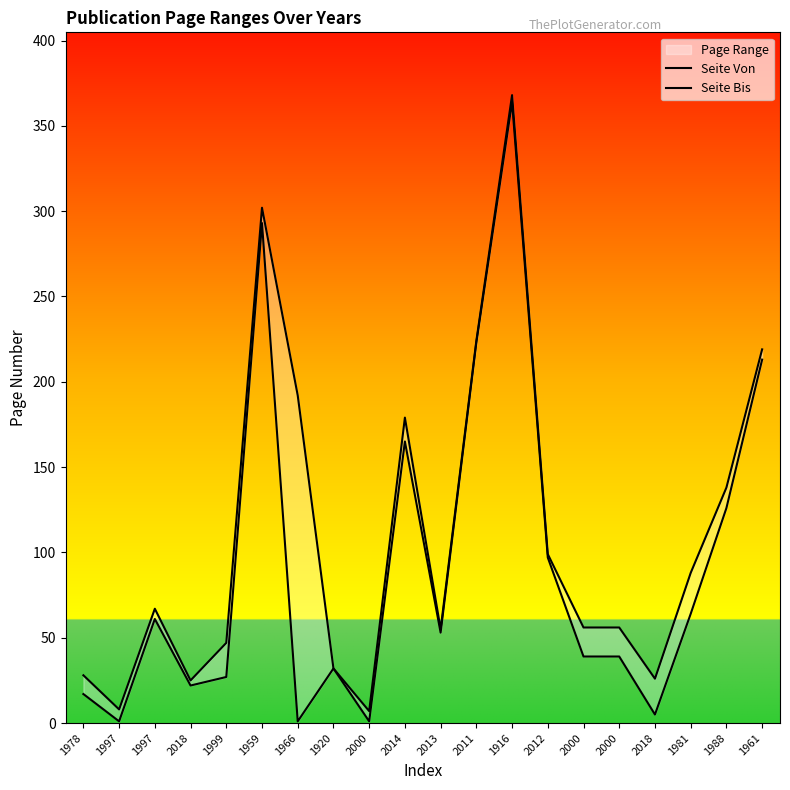

Between 1959 and 2018, which series saw the biggest shift?

Seite Von